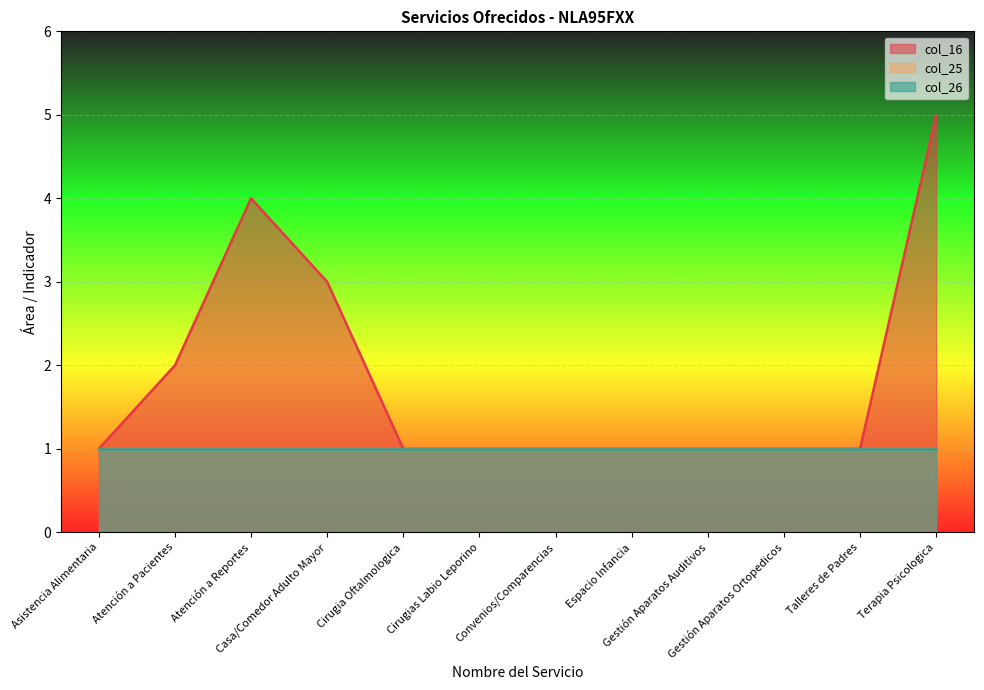

What is the maximum value for col_26?

1